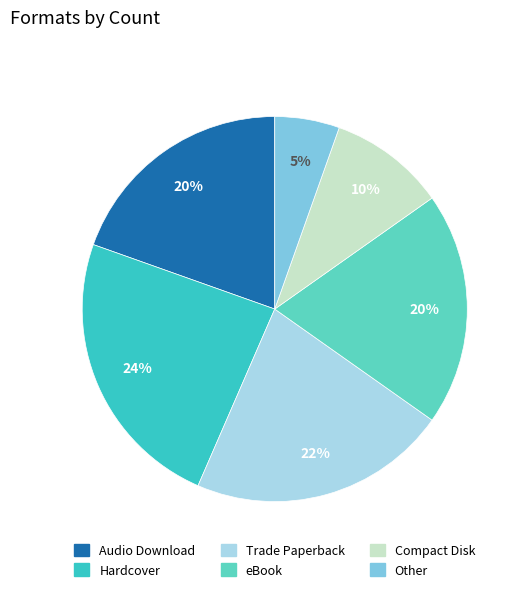

Is it true that Compact Disk is 10% of the pie?

True